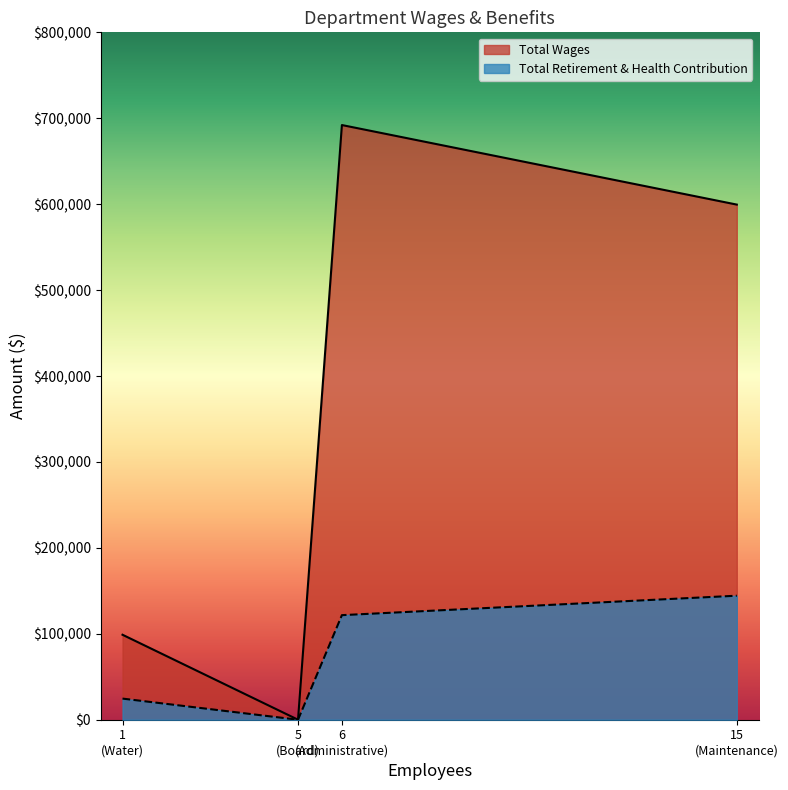

True or false: Total Wages has more than 2 points higher than both neighbors.

False